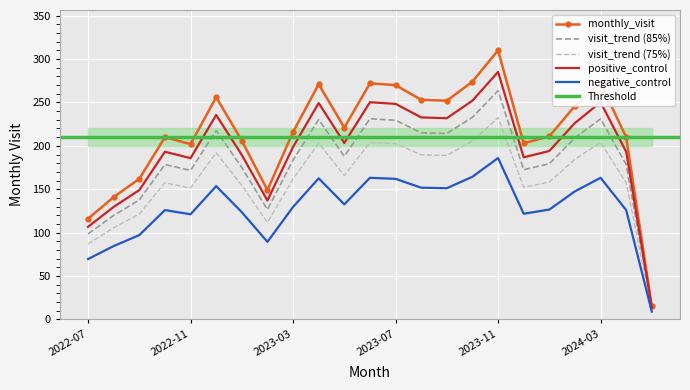

The value at 2023-09 is 252. True or false?

True